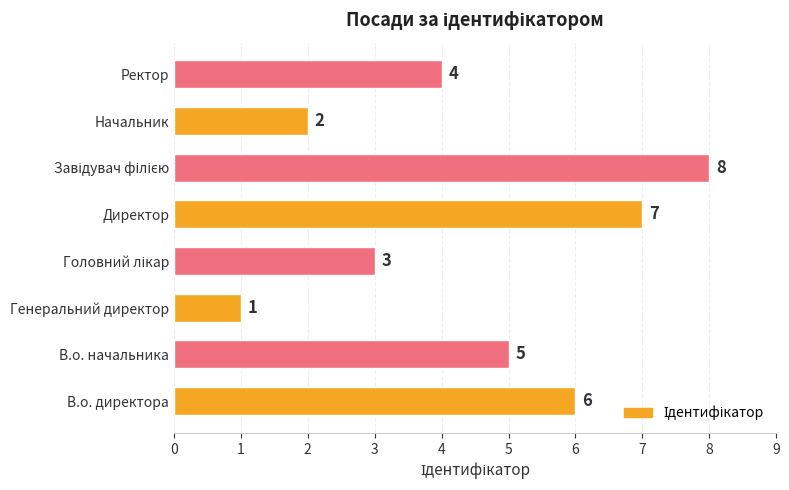

Between В.о. директора and Директор, which is larger?

Директор